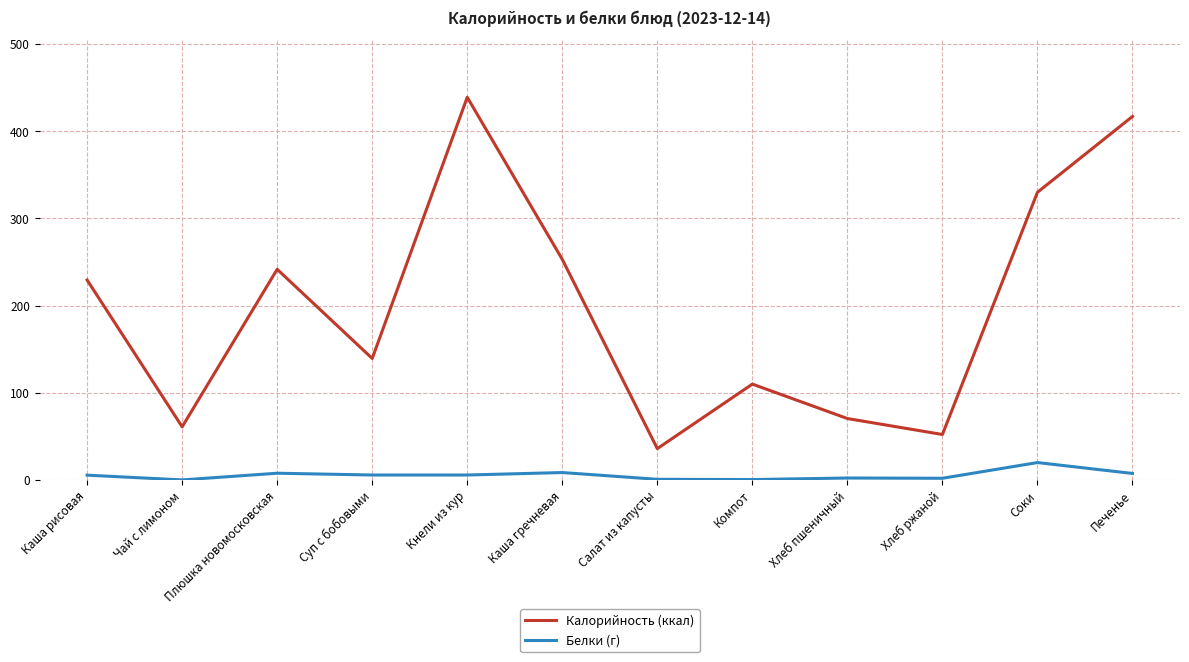

Which series changed the most between Соки and Печенье?

Калорийность (ккал)